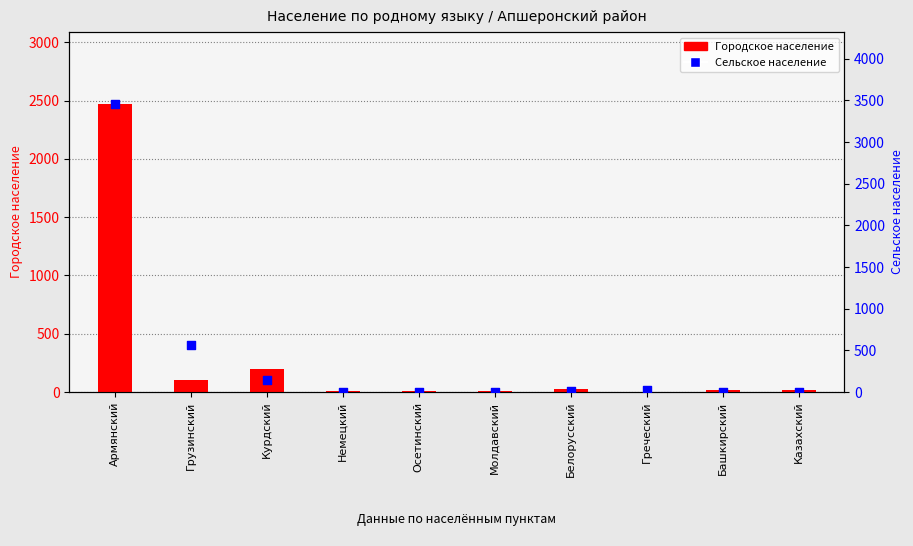

What are all the series names shown in the legend?

Городское население, Сельское население